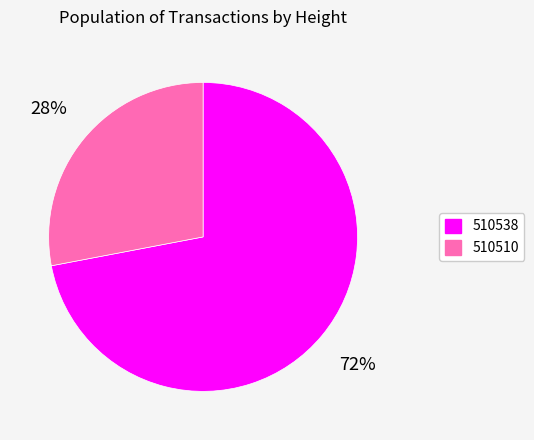

Approximately how many times larger is the value at 510538 compared to 510510?

2.6